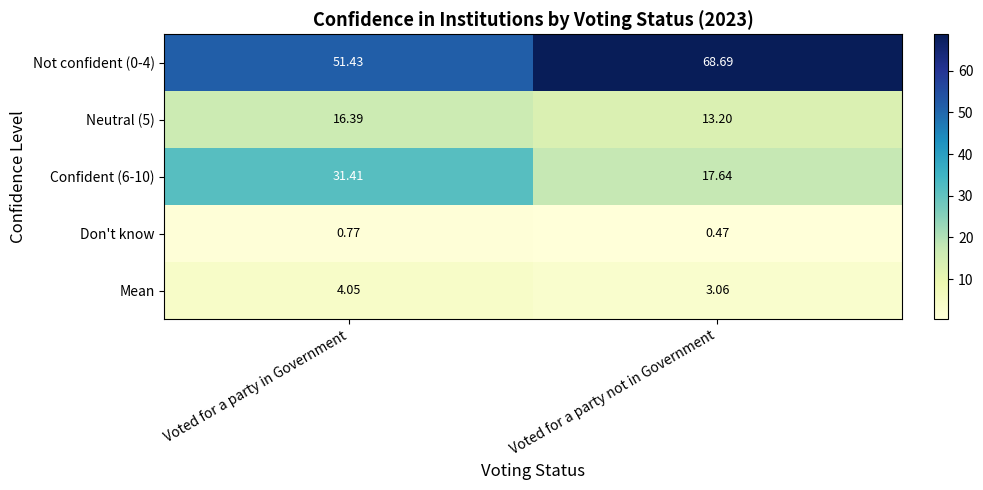

Where is Mean nearest to the value 3?

Voted for a party not in Government